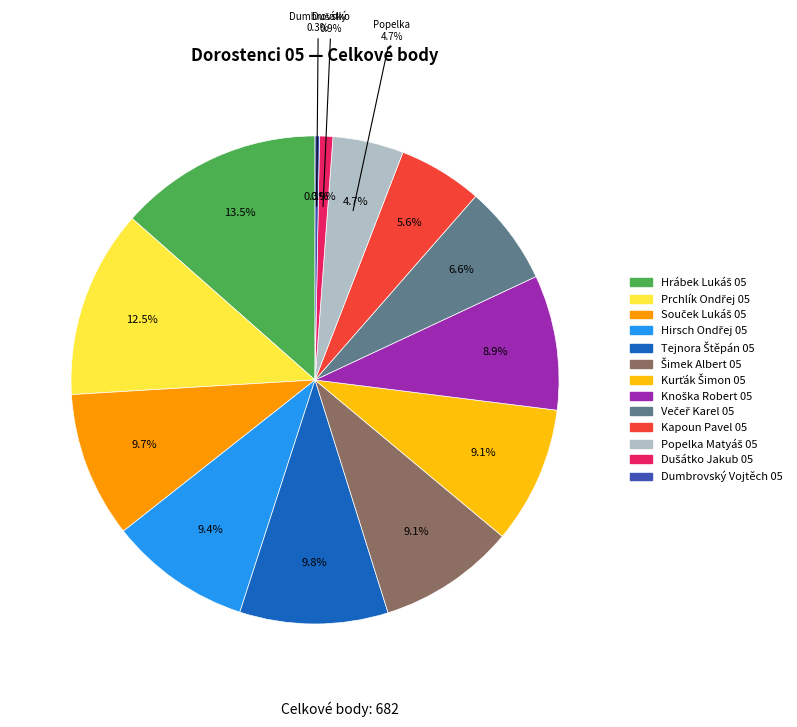

How many segments does this pie chart have?

13